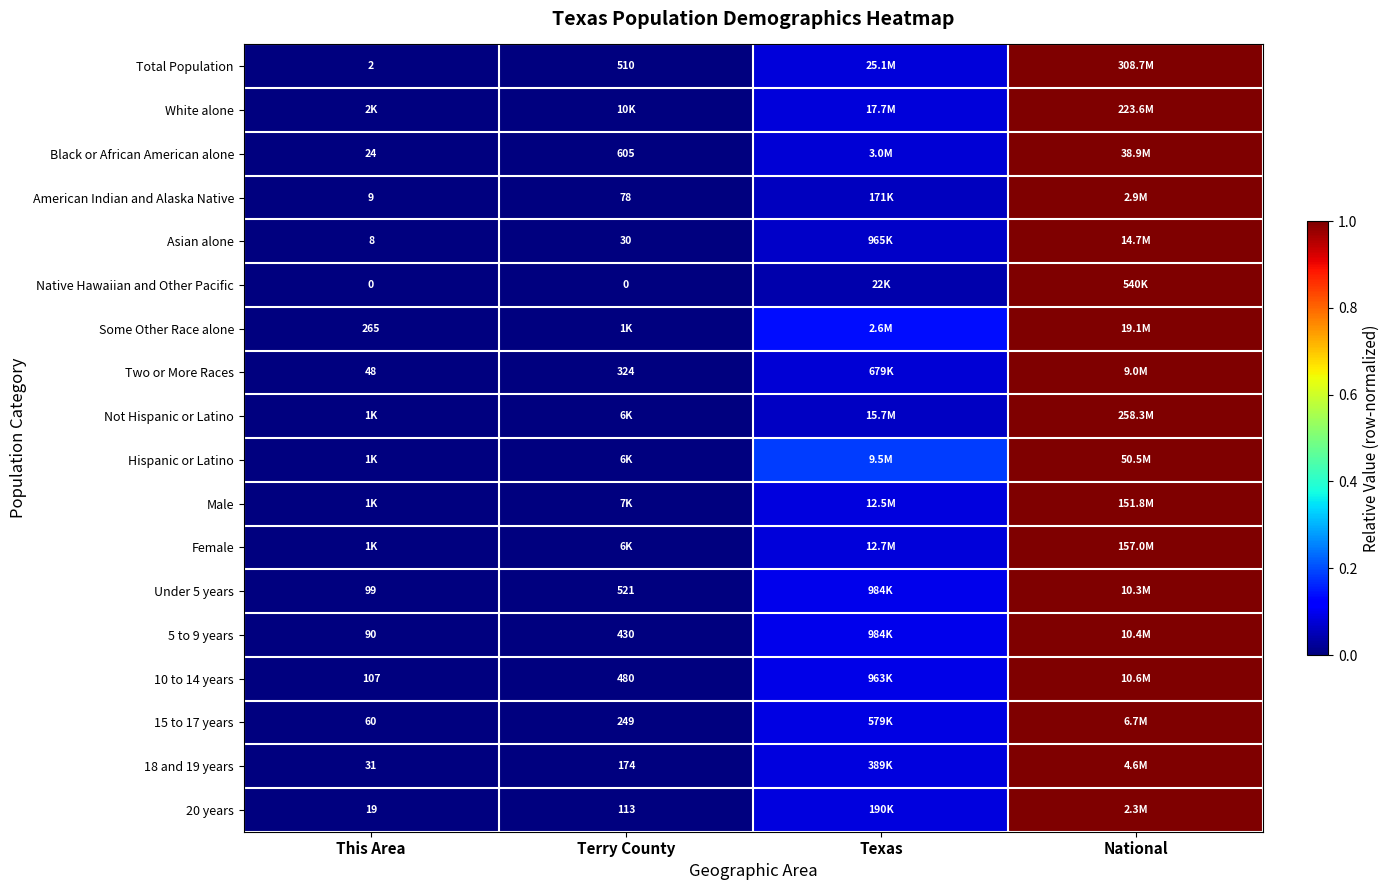

The value of Some Other Race alone at National is 1.0. True or false?

True